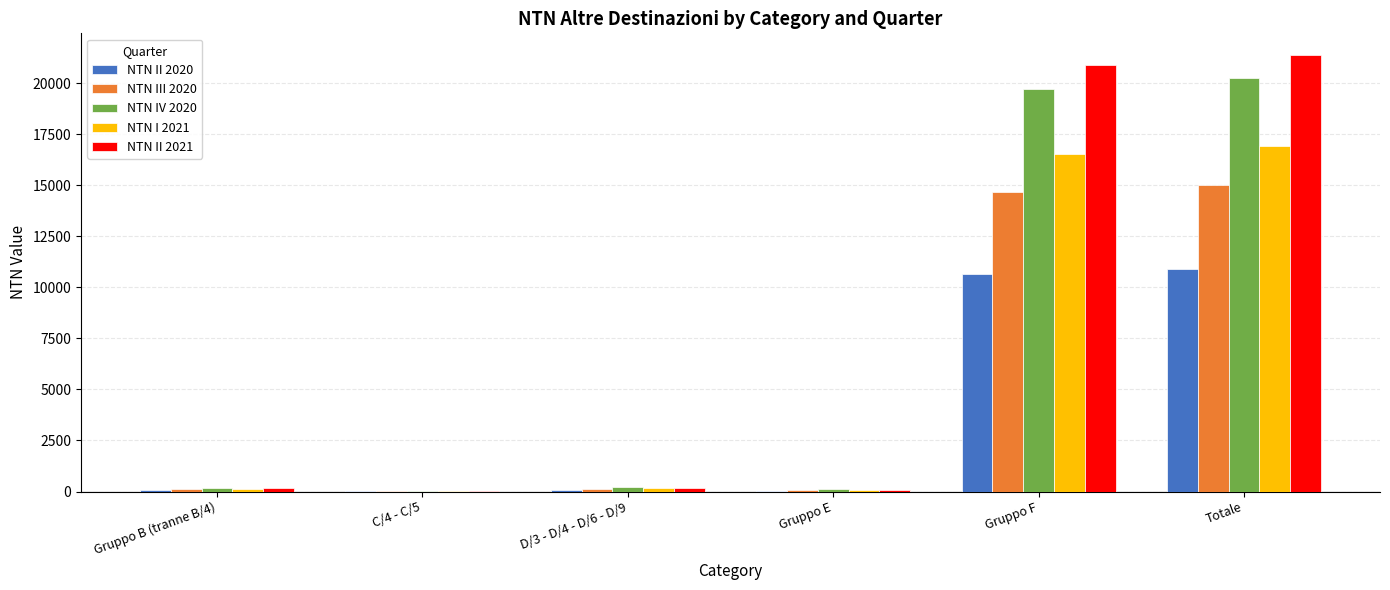

Which series has the largest range (max minus min)?

NTN II 2021